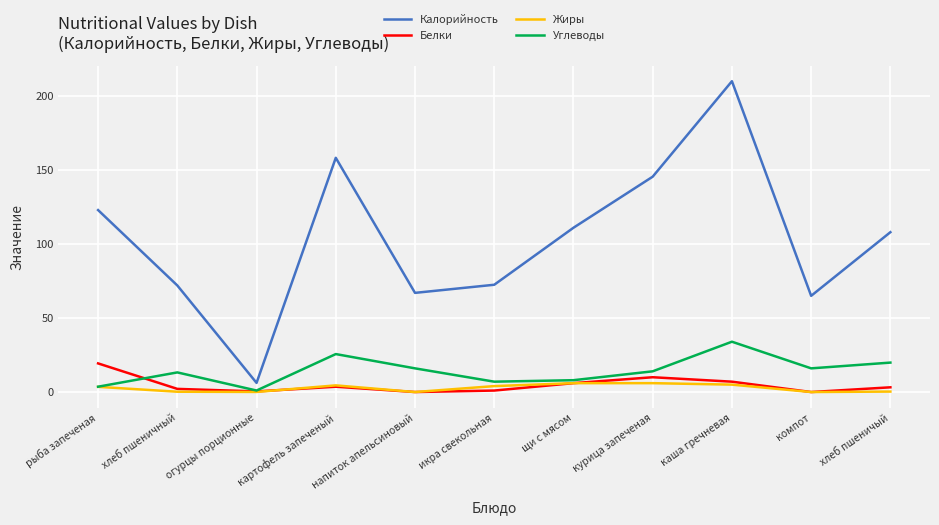

Which series has the largest total across all categories?

Калорийность